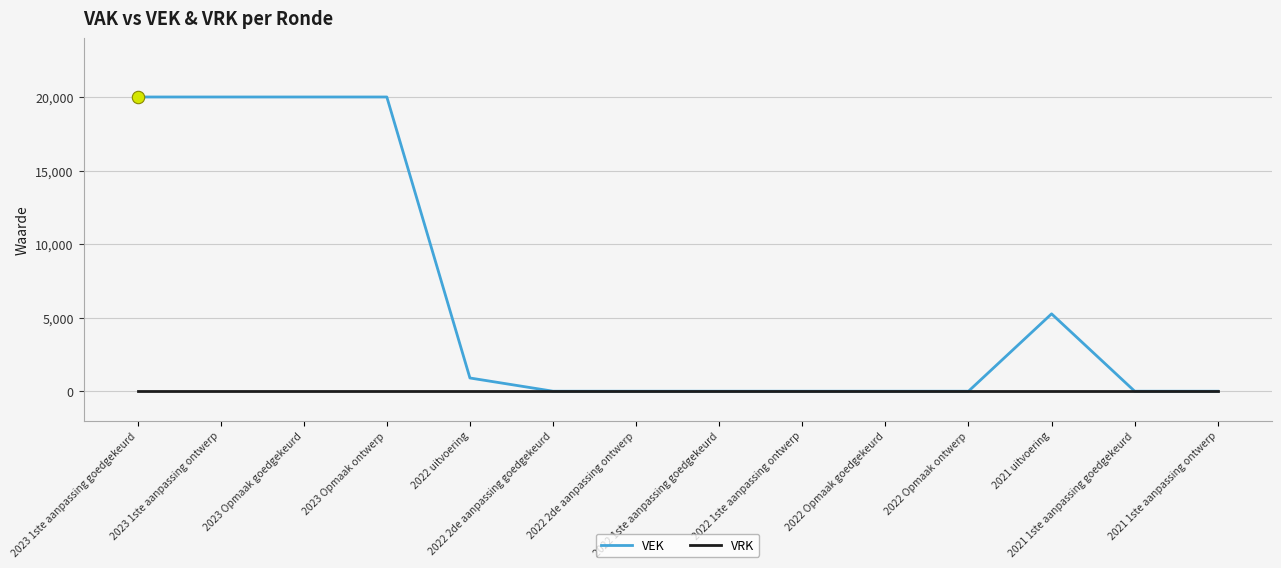

What is the greatest value displayed?

20000